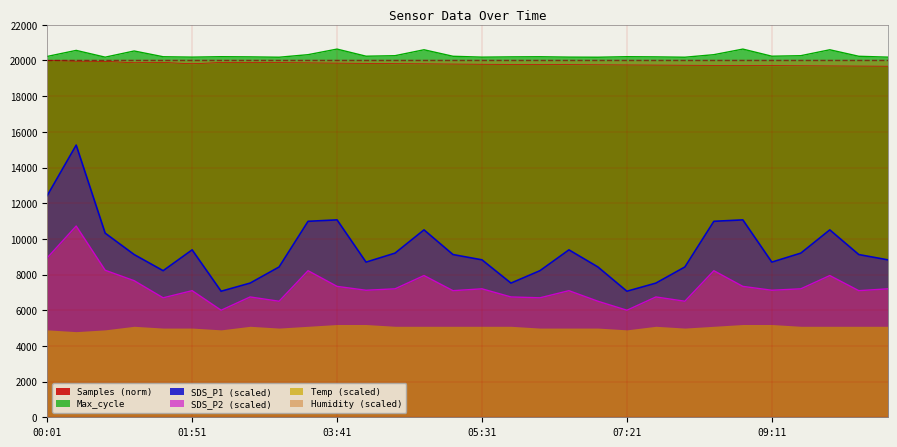

Which series has the widest spread of values?

SDS_P1 (scaled)